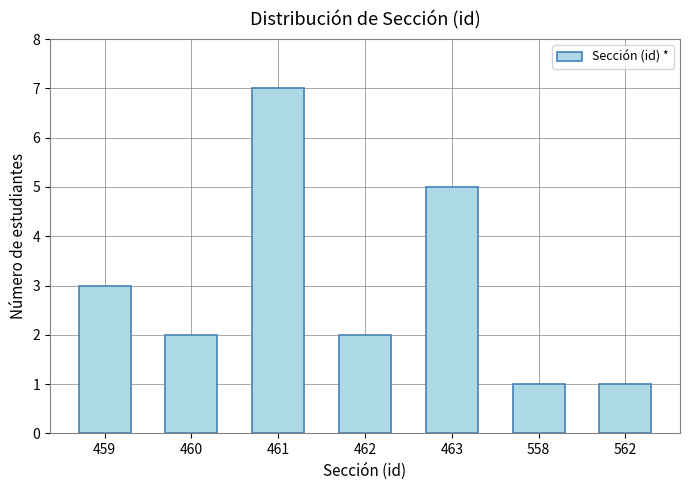

Reading left to right, list all the values displayed in this chart.

3	2	7	2	5	1	1